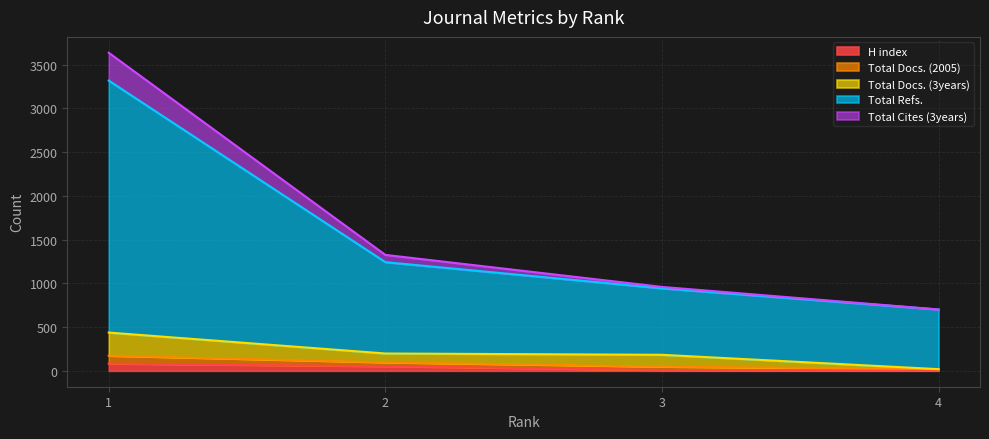

What are all the series names shown in the legend?

H index, Total Docs. (2005), Total Docs. (3years), Total Refs., Total Cites (3years)